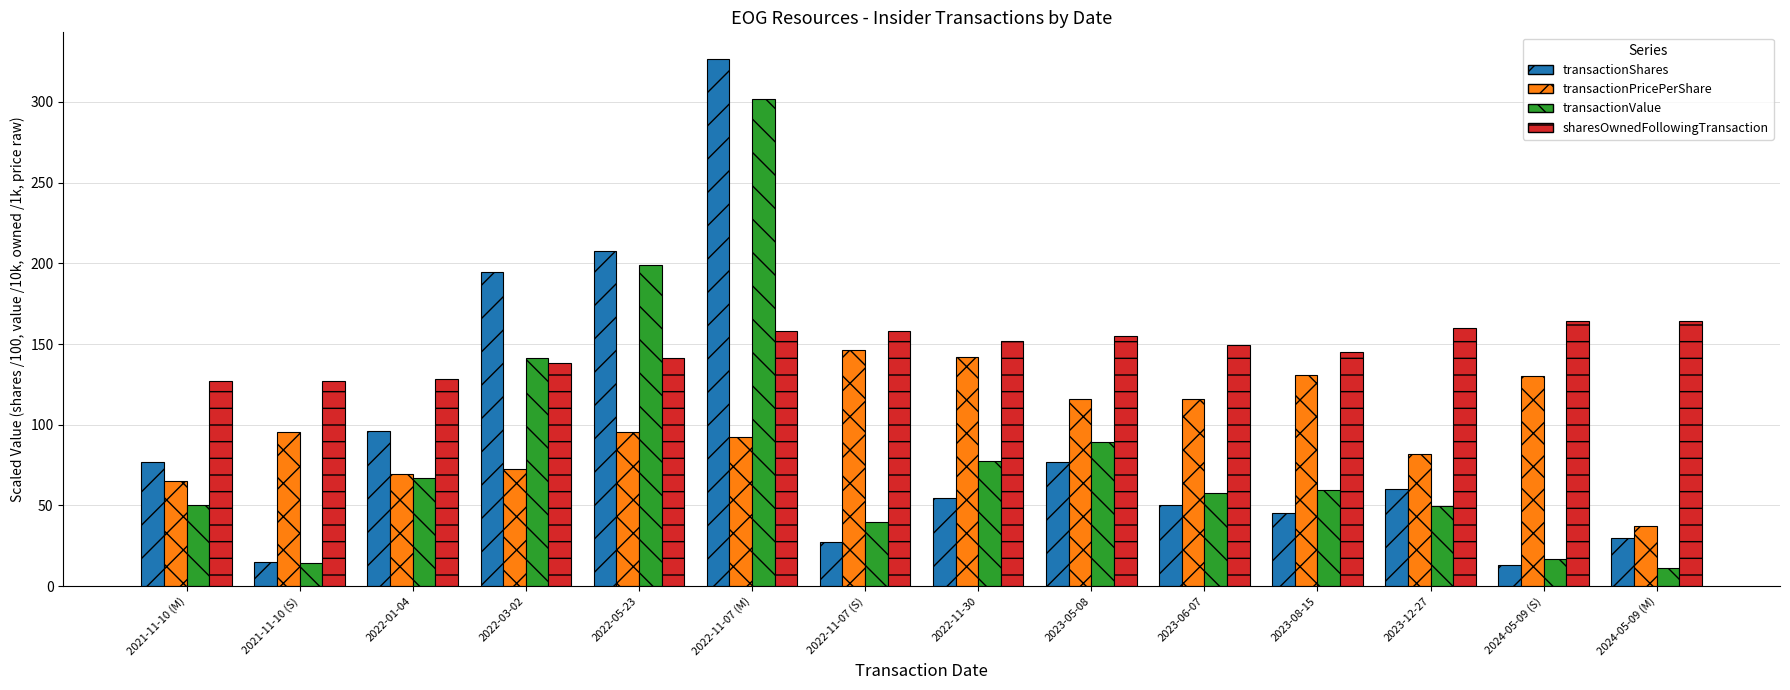

Which series changed the most between 2022-05-23 and 2024-05-09 (M)?

transactionValue